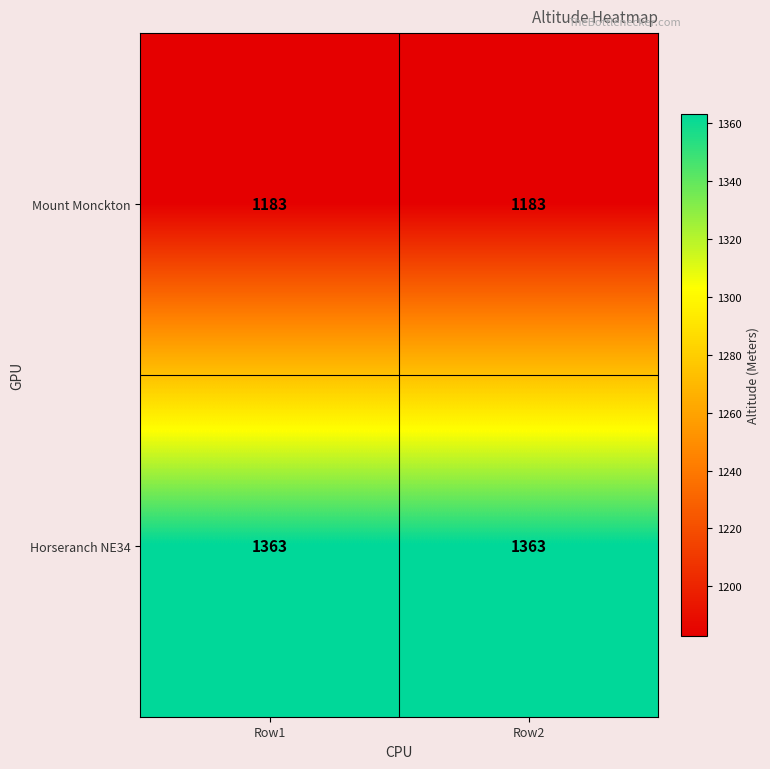

Which series has the largest total across all categories?

Horseranch NE34